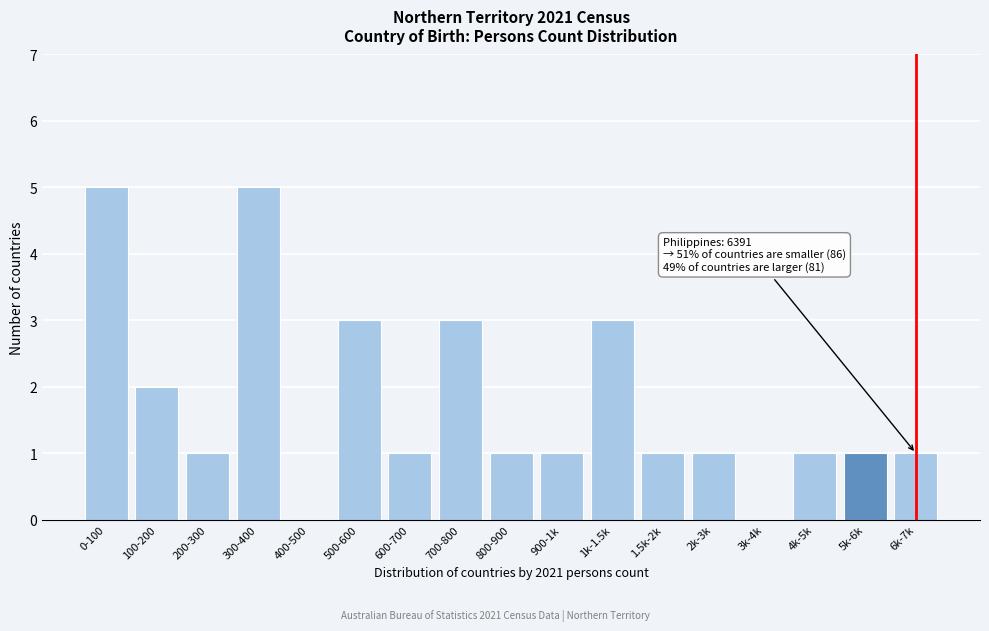

Reading left to right, extract all data points from this chart.

0-100=5	100-200=2	200-300=1	300-400=5	400-500=0	500-600=3	600-700=1	700-800=3	800-900=1	900-1k=1	1k-1.5k=3	1.5k-2k=1	2k-3k=1	3k-4k=0	4k-5k=1	5k-6k=1	6k-7k=1